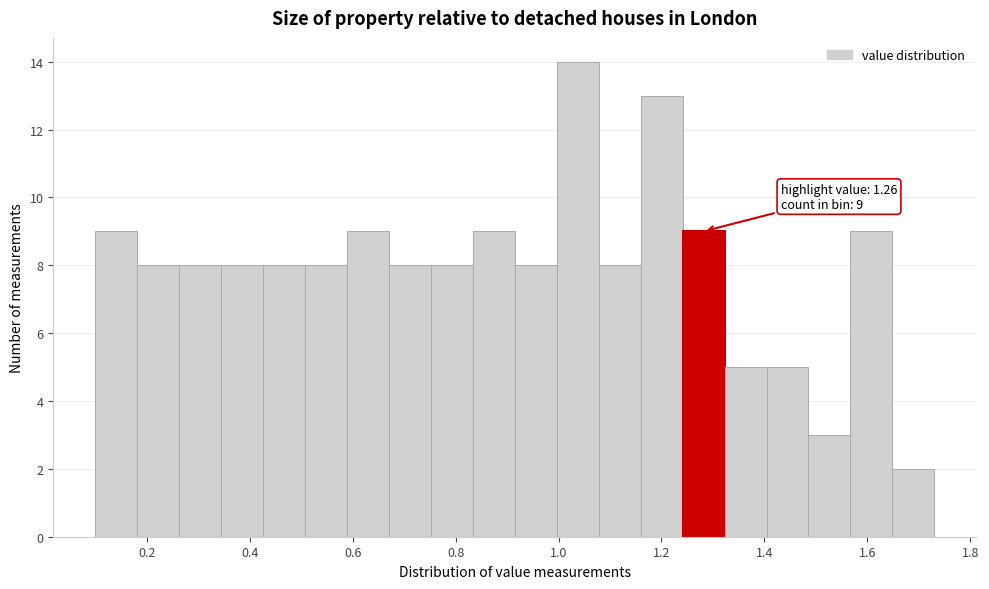

Over which range of the x-axis is the bar tallest?

1.00 to 1.08